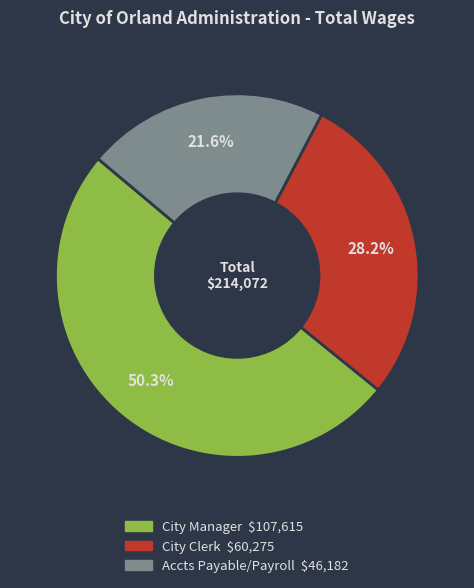

Approximately how many times larger is the value at City Manager compared to Accts Payable/Payroll?

2.3